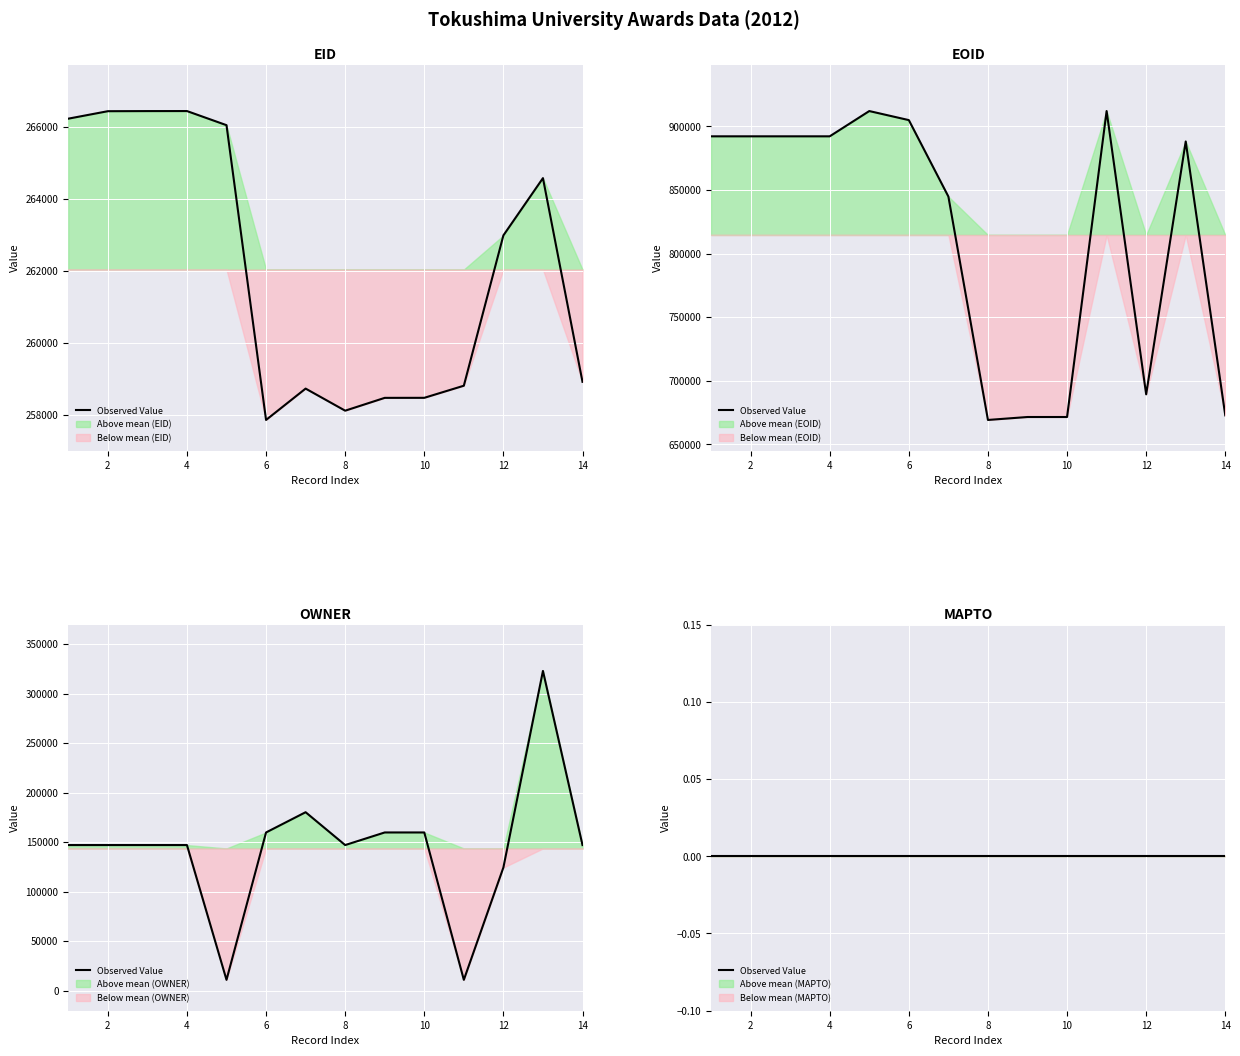

What is the greatest value displayed?

912143